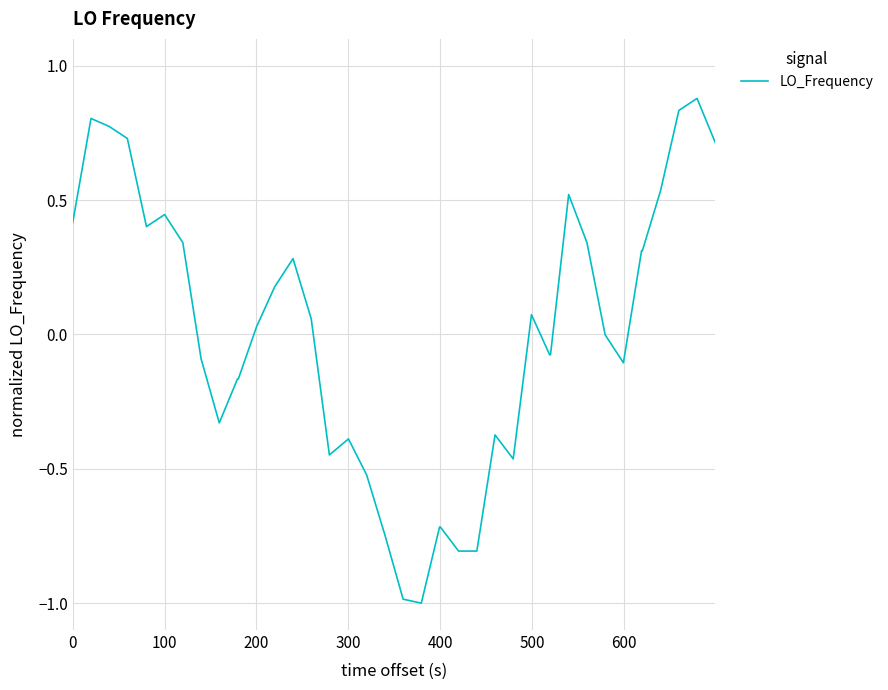

Does the chart display data point markers on the line(s)?

No